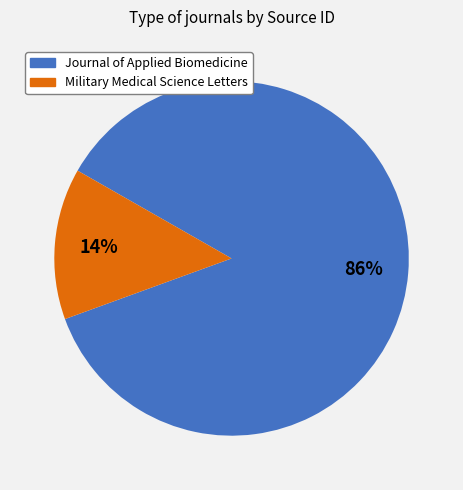

To the nearest percent, what is the average slice percentage?

50%